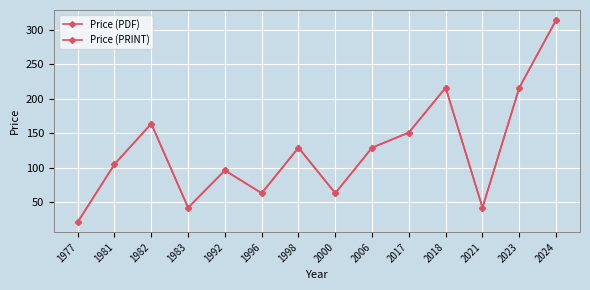

What is the maximum value for Price (PDF)?

314.0